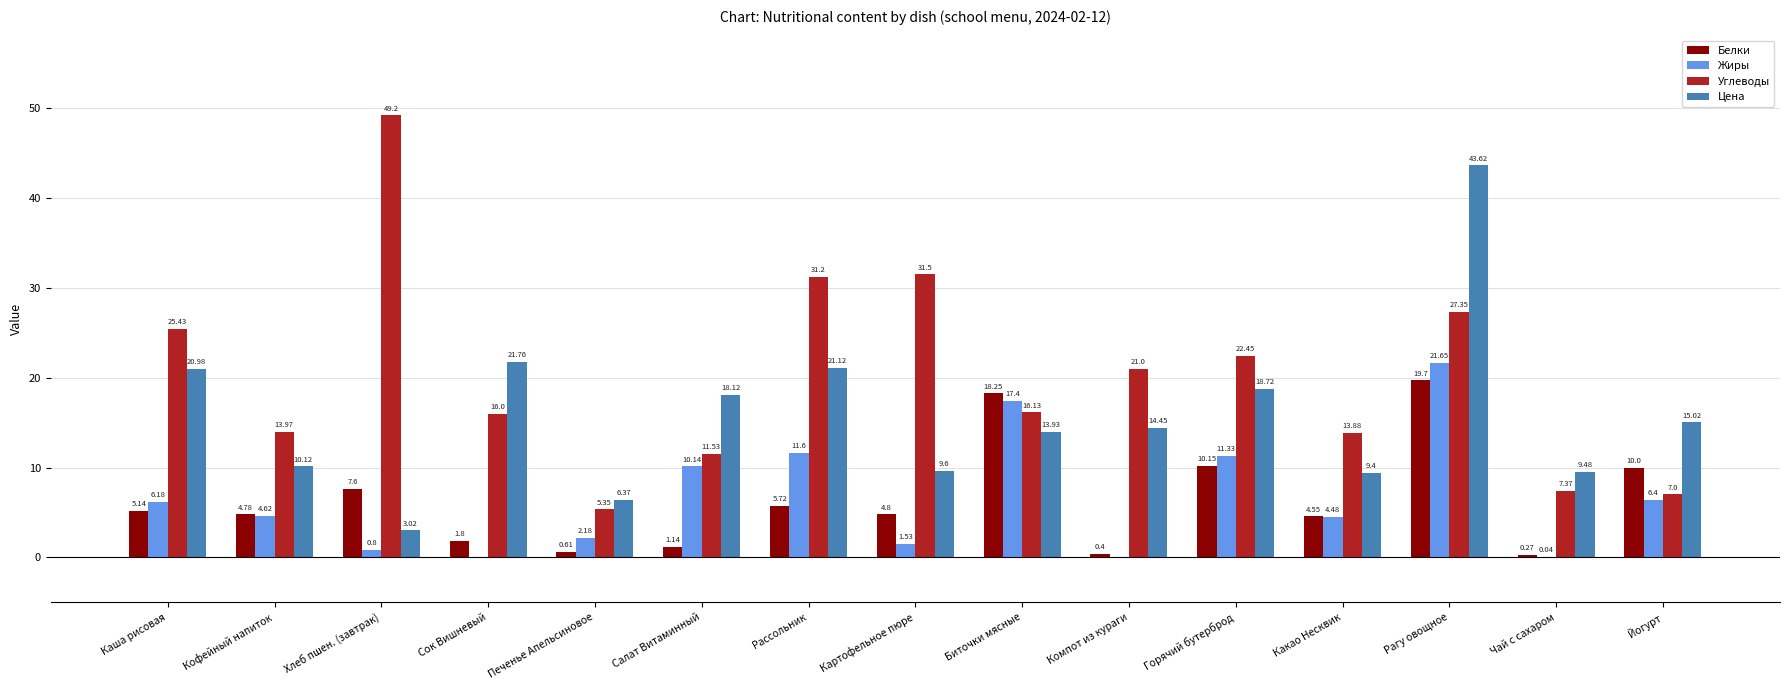

Does the chart contain stacked bars?

No